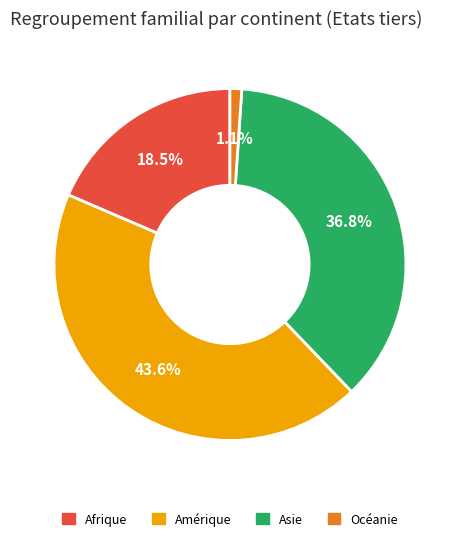

To the nearest percent, what is the difference between the Afrique and Amérique slice percentages?

25%